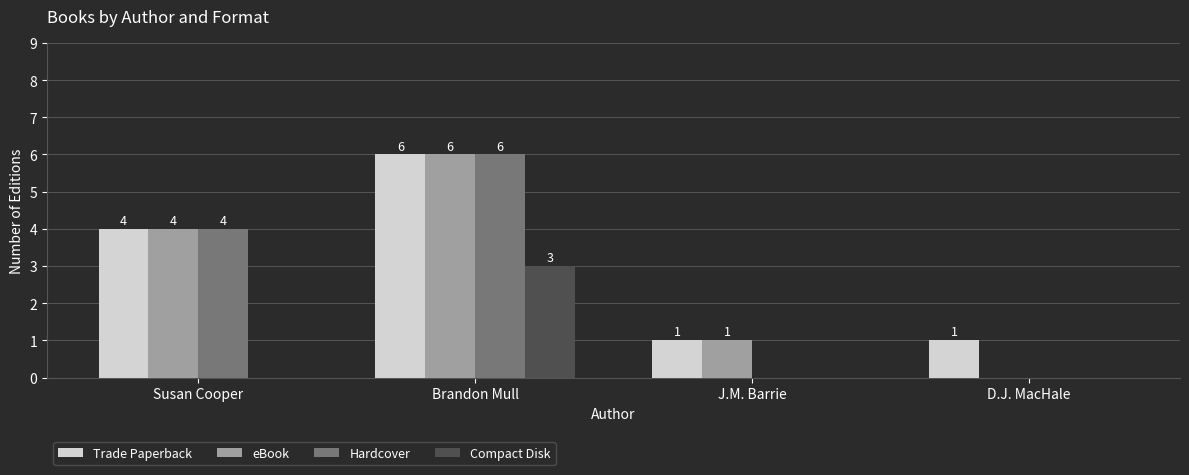

Which series changed the most between Brandon Mull and J.M. Barrie?

Hardcover